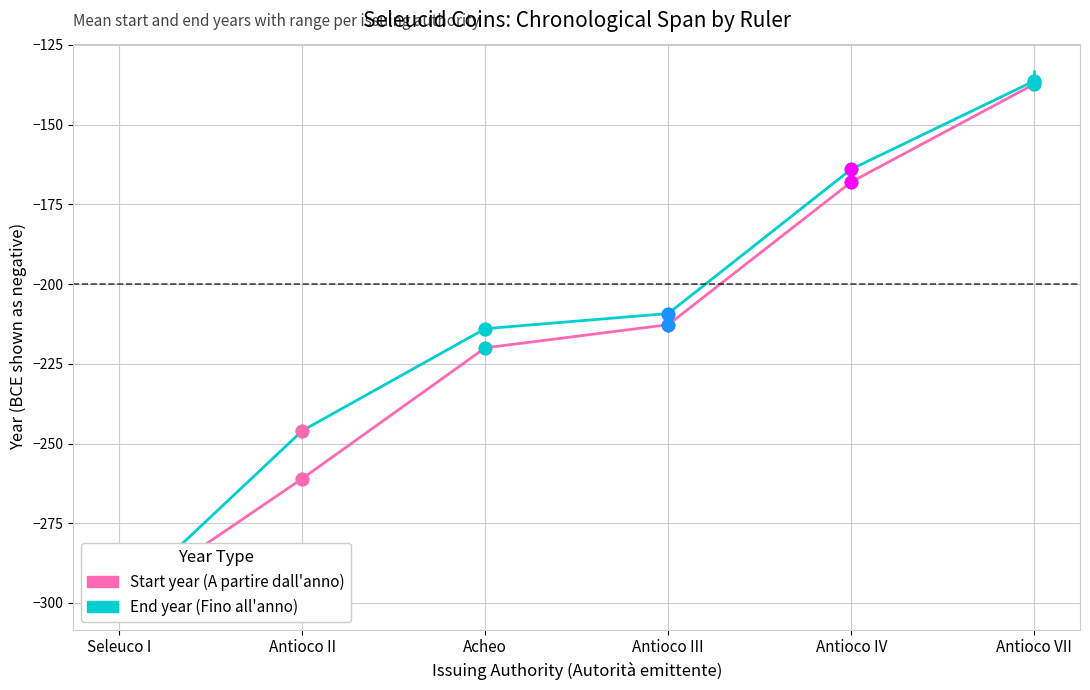

How many data points does each series have?

6